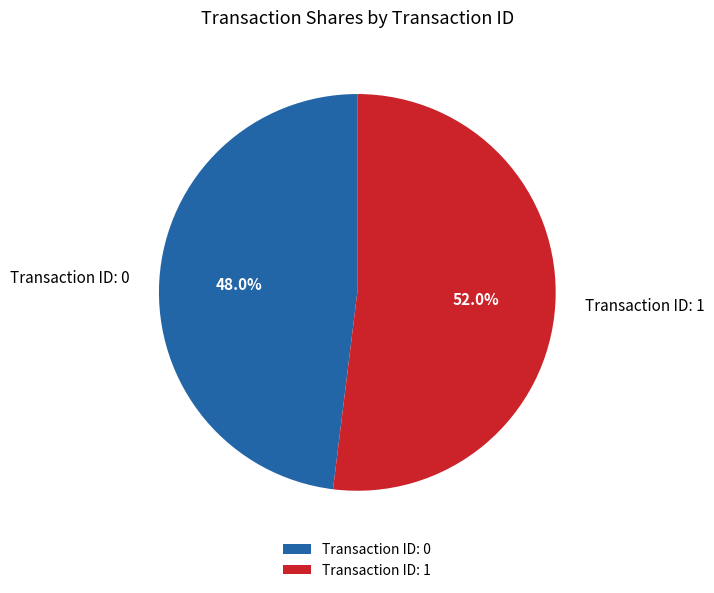

Does Transaction ID: 0 account for over 50% of the chart?

No